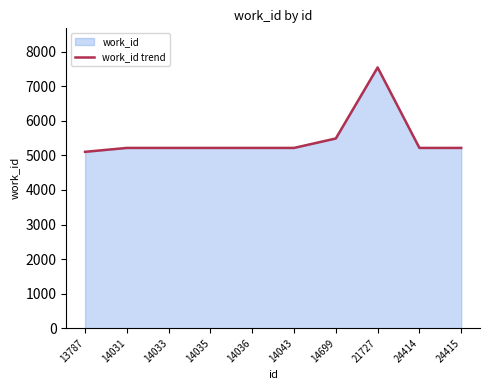

What is the smallest value displayed?

5103